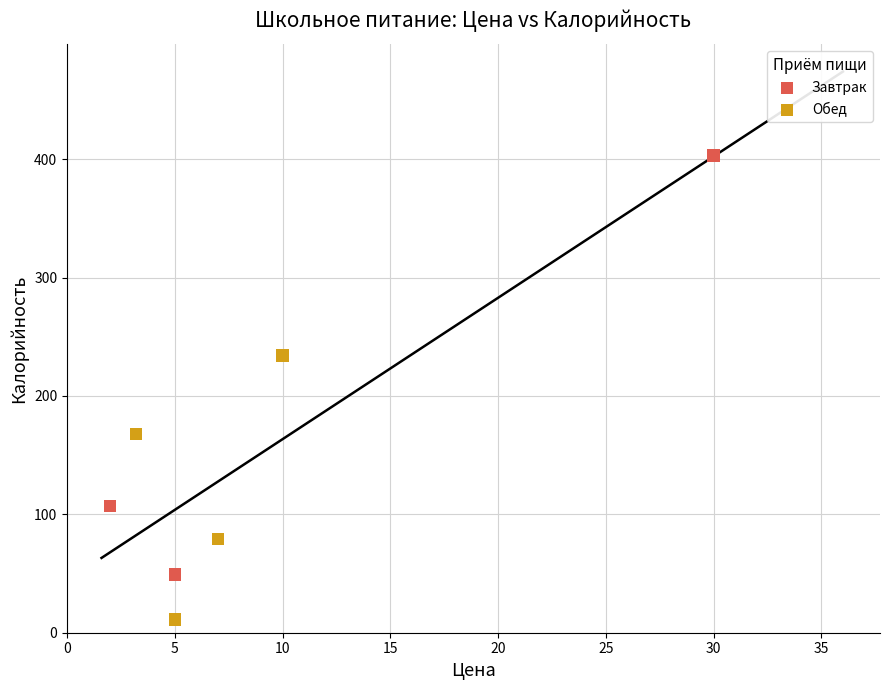

Which series has the widest spread of Y values?

Завтрак